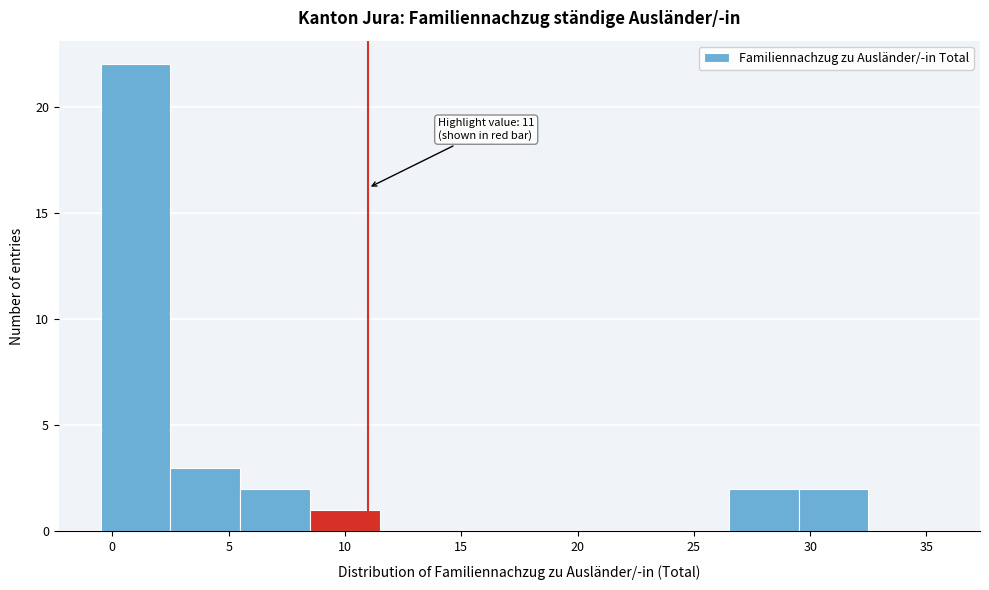

Over which range of the x-axis is the bar tallest?

-0.5 to 2.5